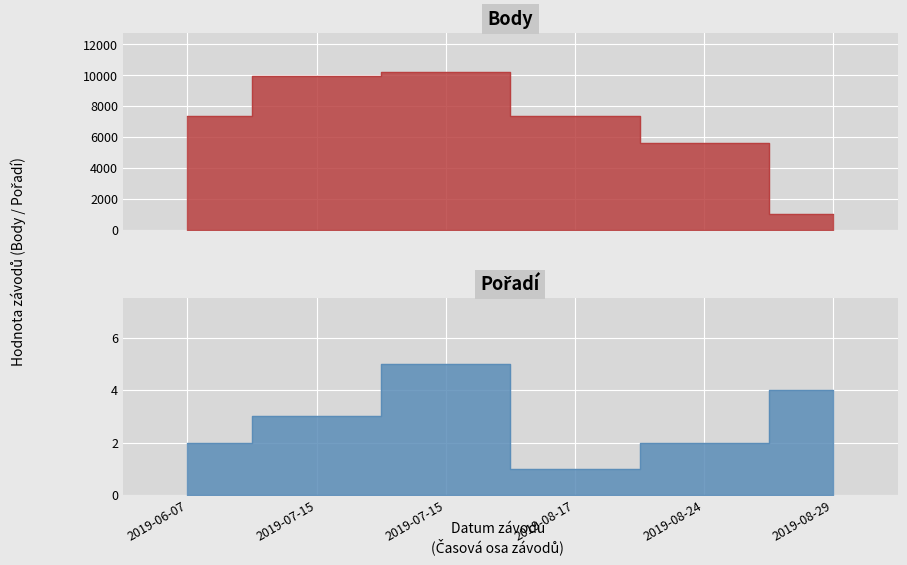

True or false: Body has more than 0 points higher than both neighbors.

True